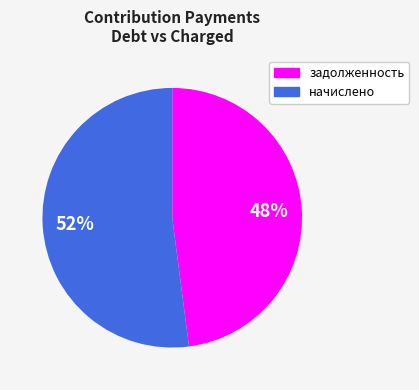

To the nearest percent, what is the average slice percentage?

50%